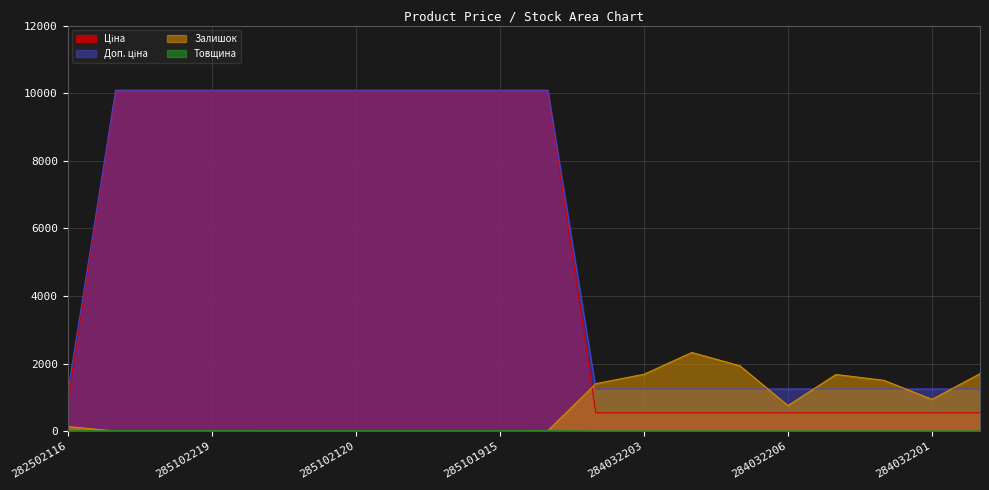

Reading right to left, list all the values displayed in this chart.

Ціна: 545.0	545.0	545.0	545.0	545.0	545.0	545.0	545.0	545.0	10085.8	10085.8	10085.8	10085.8	10085.8	10085.8	10085.8	10085.8	10085.8	10085.8	827.6
Доп. ціна: 1249.1	1249.1	1249.1	1249.1	1249.1	1249.1	1249.1	1249.1	1249.1	10085.8	10085.8	10085.8	10085.8	10085.8	10085.8	10085.8	10085.8	10085.8	10085.8	1121.5
Залишок: 1703.0	944.0	1506.0	1679.0	759.0	1936.0	2329.0	1685.0	1407.0	18.0	0.0	0.0	0.0	0.0	0.0	0.0	5.0	2.0	4.0	140.0
Товщина: 8.0	8.0	8.0	8.0	8.0	8.0	8.0	8.0	8.0	18.0	18.0	18.0	18.0	18.0	18.0	18.0	18.0	18.0	18.0	12.0